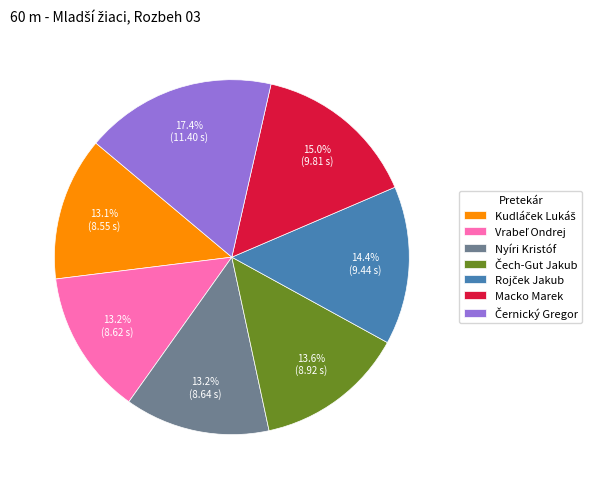

To the nearest percent, what is the average slice percentage?

14%